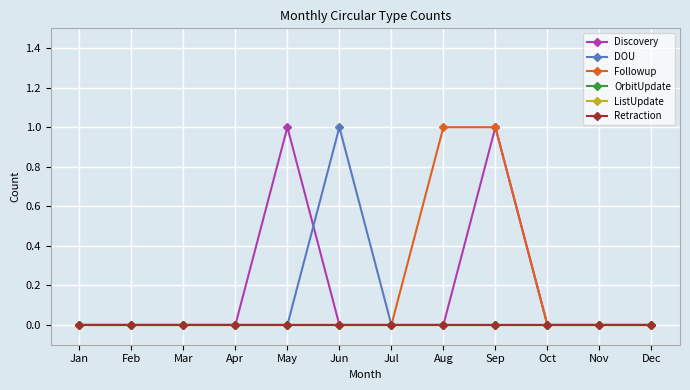

Reading left to right, what are all the values shown in this chart?

Discovery: Jan=0	Feb=0	Mar=0	Apr=0	May=1	Jun=0	Jul=0	Aug=0	Sep=1	Oct=0	Nov=0	Dec=0
DOU: Jan=0	Feb=0	Mar=0	Apr=0	May=0	Jun=1	Jul=0	Aug=0	Sep=0	Oct=0	Nov=0	Dec=0
Followup: Jan=0	Feb=0	Mar=0	Apr=0	May=0	Jun=0	Jul=0	Aug=1	Sep=1	Oct=0	Nov=0	Dec=0
OrbitUpdate: Jan=0	Feb=0	Mar=0	Apr=0	May=0	Jun=0	Jul=0	Aug=0	Sep=0	Oct=0	Nov=0	Dec=0
ListUpdate: Jan=0	Feb=0	Mar=0	Apr=0	May=0	Jun=0	Jul=0	Aug=0	Sep=0	Oct=0	Nov=0	Dec=0
Retraction: Jan=0	Feb=0	Mar=0	Apr=0	May=0	Jun=0	Jul=0	Aug=0	Sep=0	Oct=0	Nov=0	Dec=0